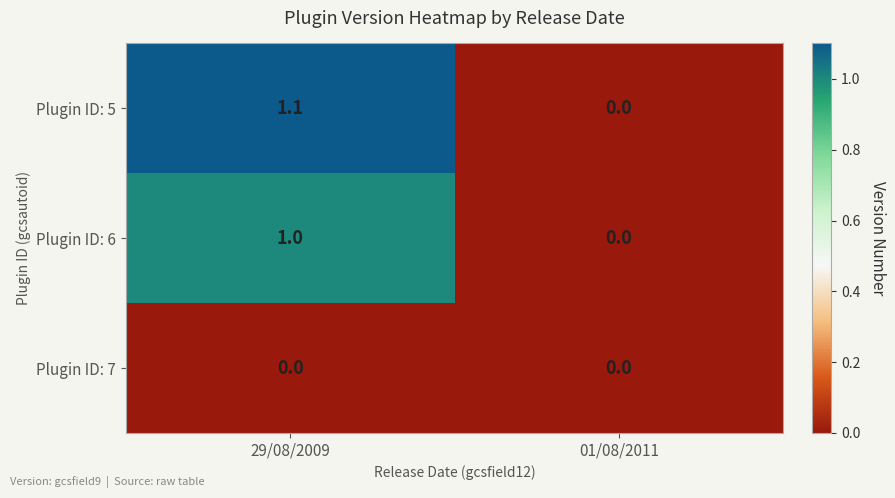

What is the approximate value of Plugin ID: 6 at 29/08/2009?

1.0